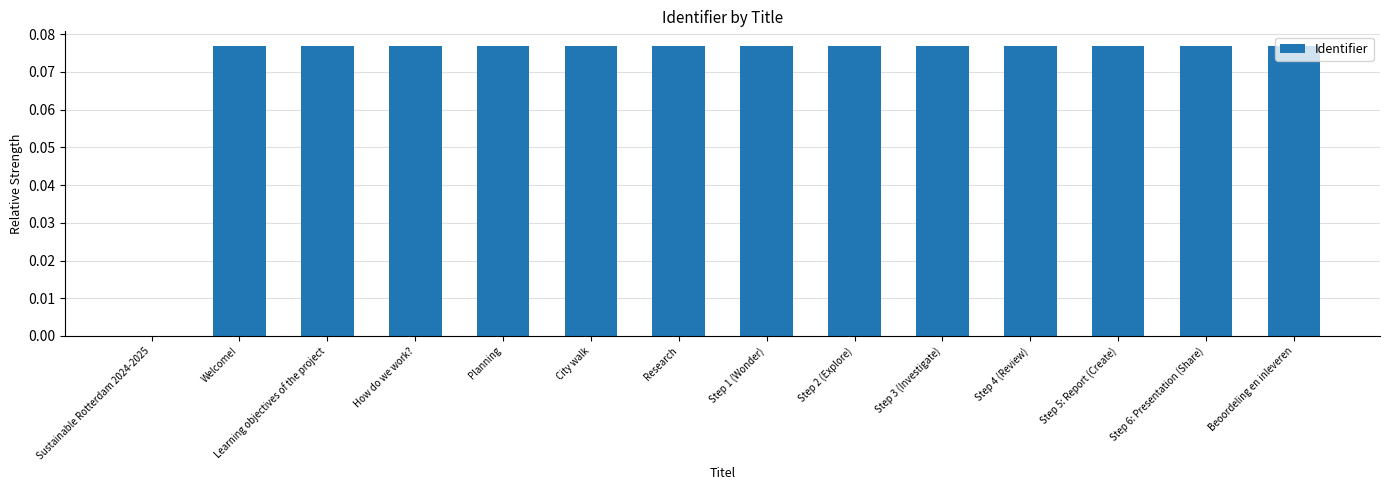

Between Sustainable Rotterdam 2024-2025 and Step 5: Report (Create), which is larger?

Step 5: Report (Create)